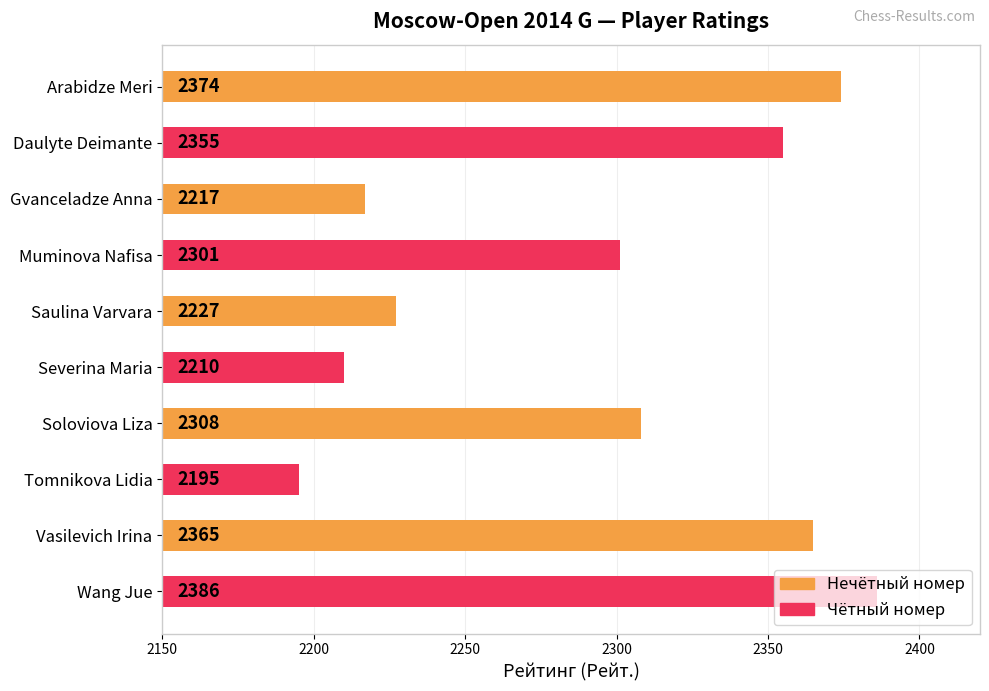

At which label is the value closest to 2290?

Muminova Nafisa